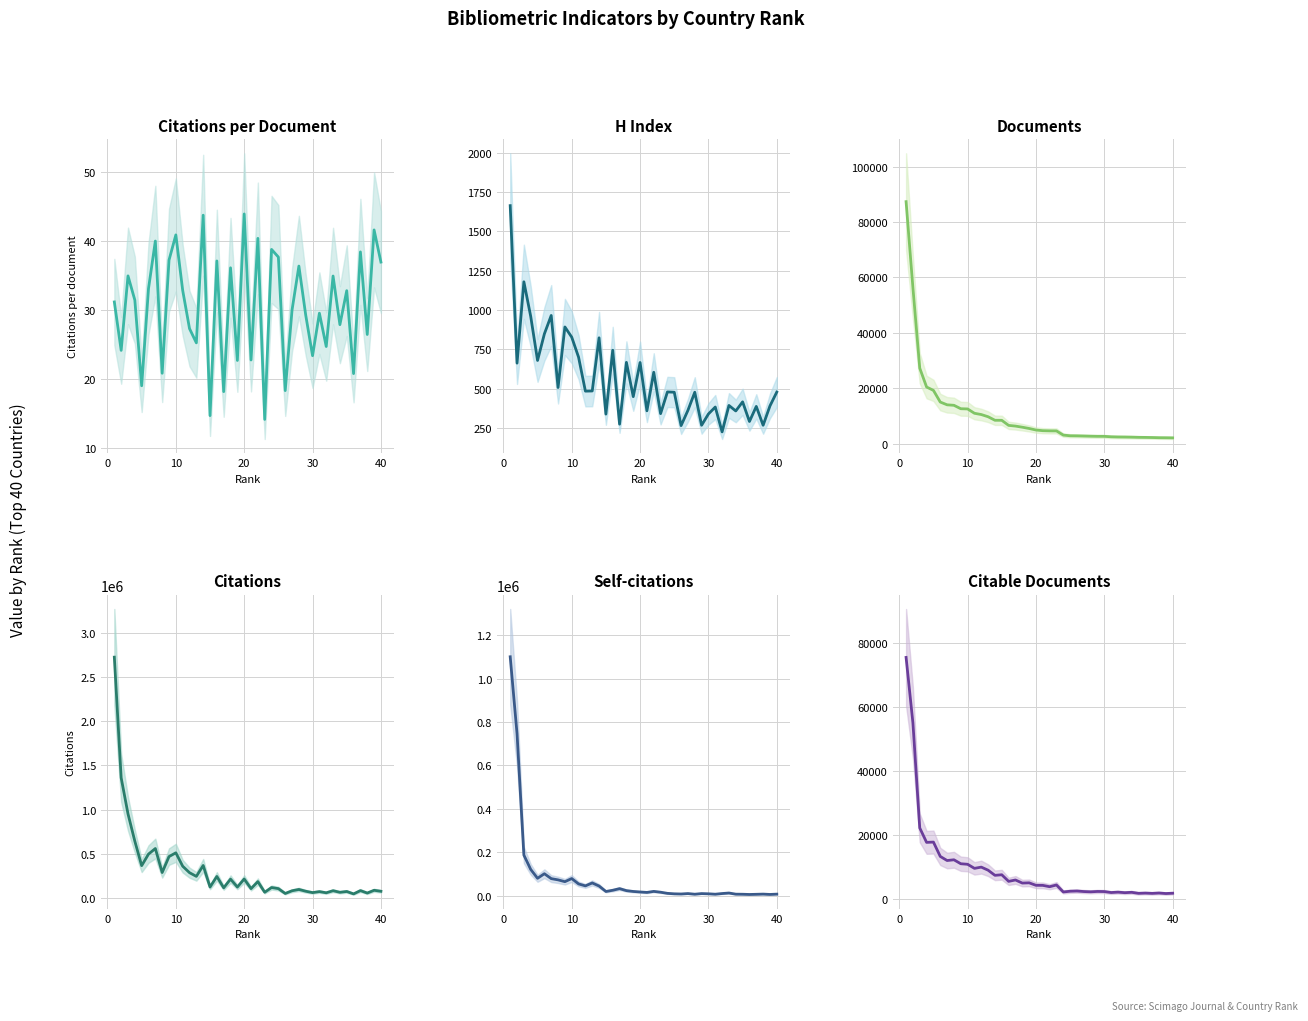

True or false: Documents has more than 2 interior local peaks.

False